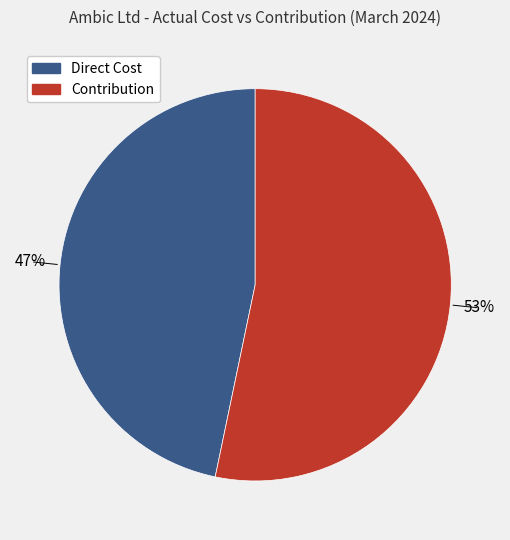

Is there any slice that represents more than half of the pie?

Yes